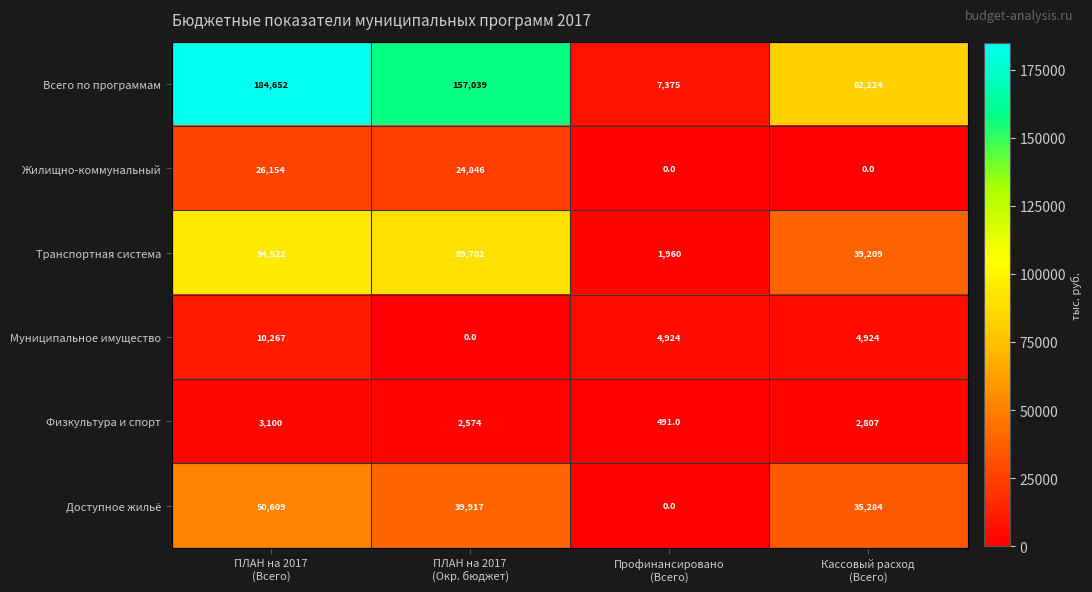

What is the difference between the maximum and minimum values in the Транспортная система series?

92562